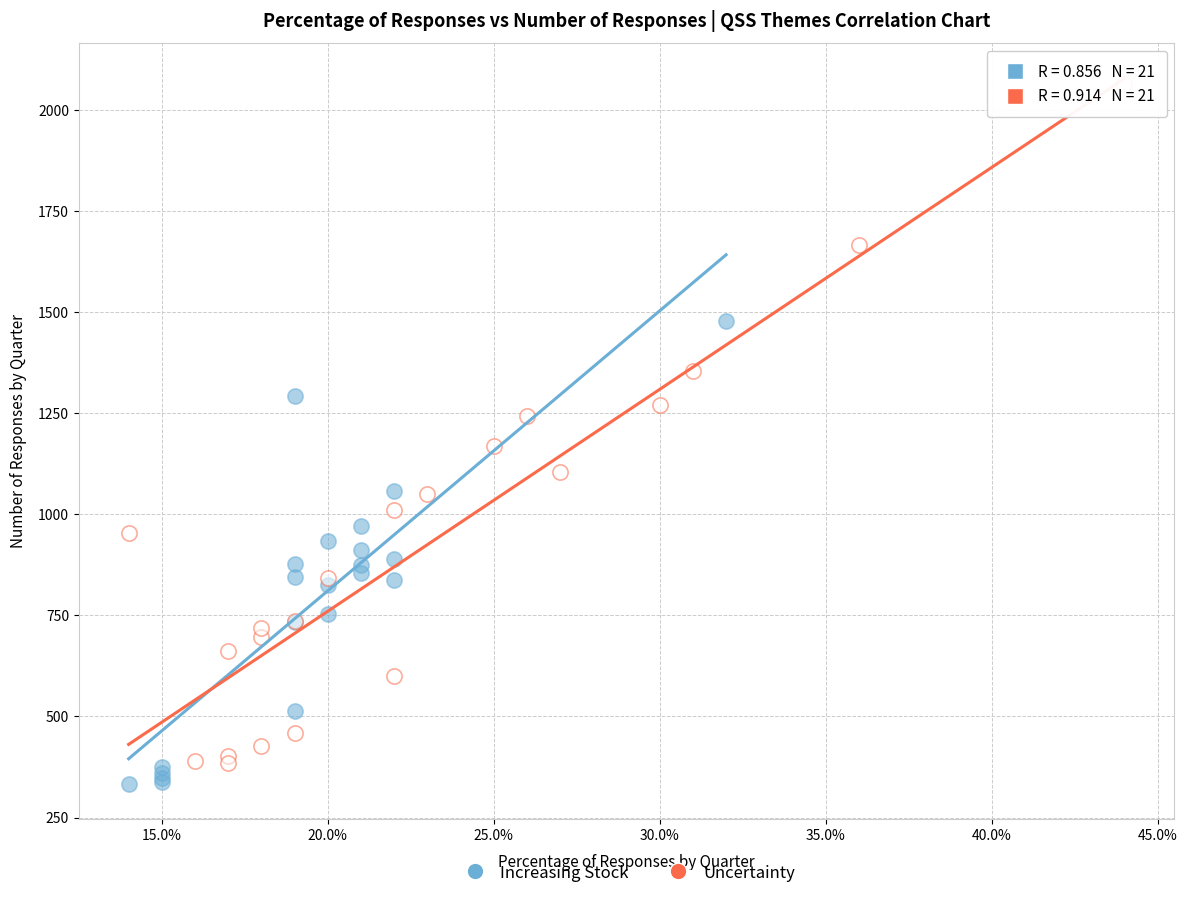

Which series contains the highest Y value?

Uncertainty